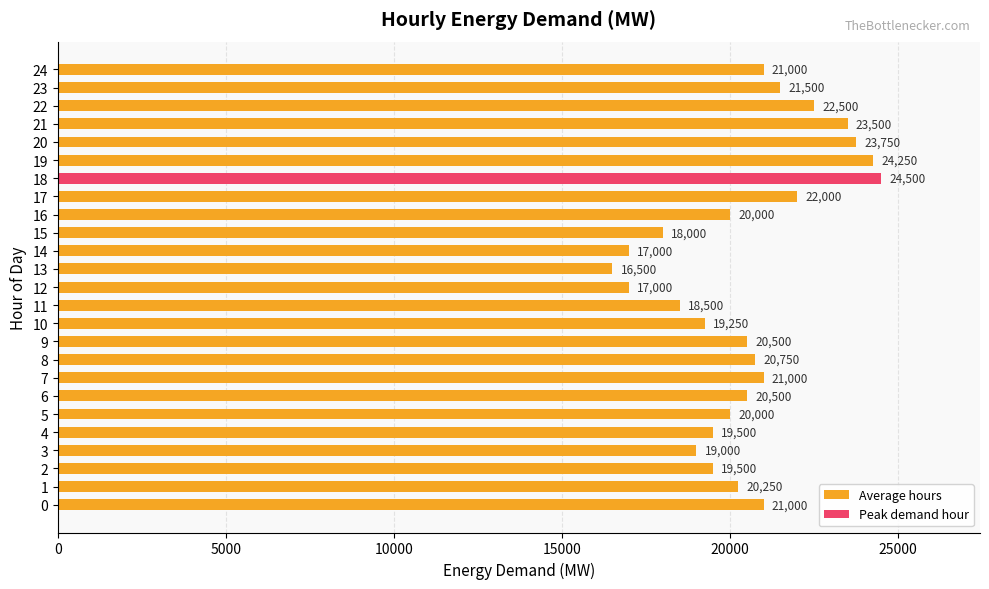

Reading bottom to top, extract all data points from this chart.

0=21000	1=20250	2=19500	3=19000	4=19500	5=20000	6=20500	7=21000	8=20750	9=20500	10=19250	11=18500	12=17000	13=16500	14=17000	15=18000	16=20000	17=22000	18=24500	19=24250	20=23750	21=23500	22=22500	23=21500	24=21000